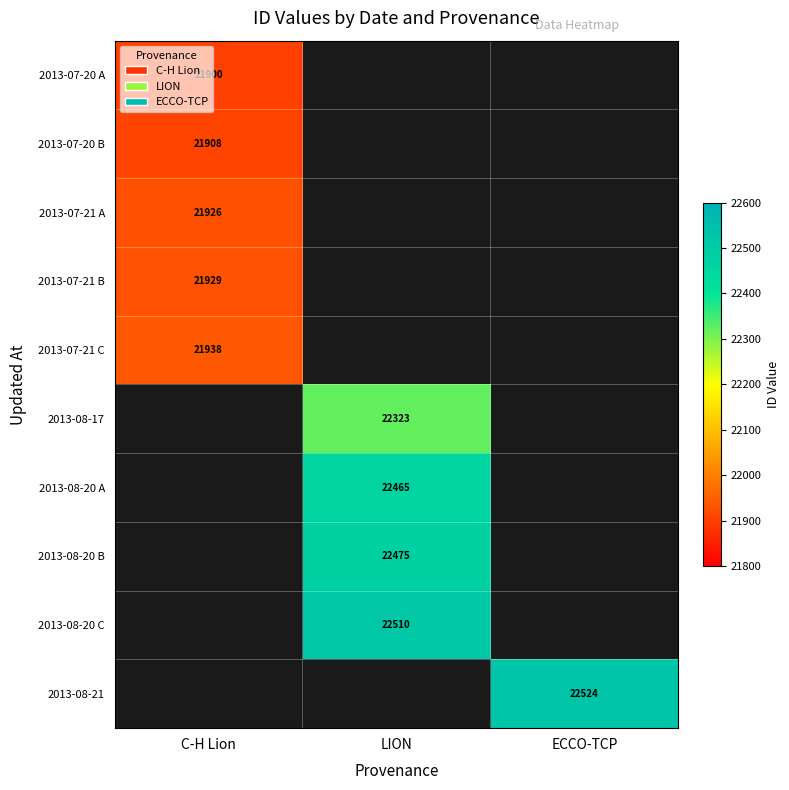

Is it true that 2013-07-20 A equals 21900 at C-H Lion?

True